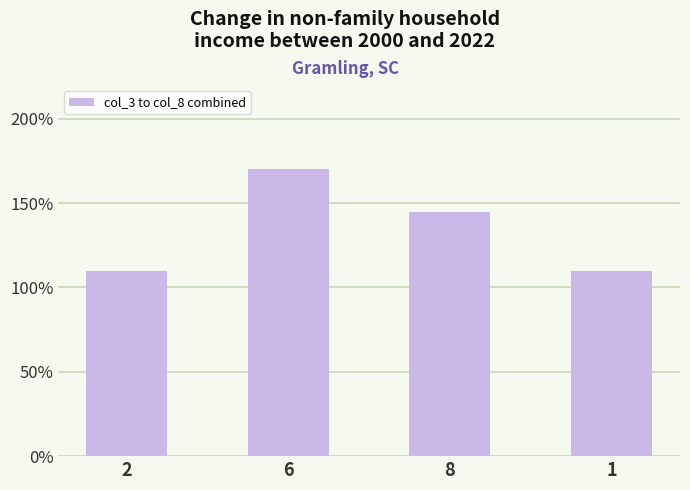

Reading right to left, transcribe all the data shown in this chart.

1=110.0	8=145.0	6=170.0	2=110.0